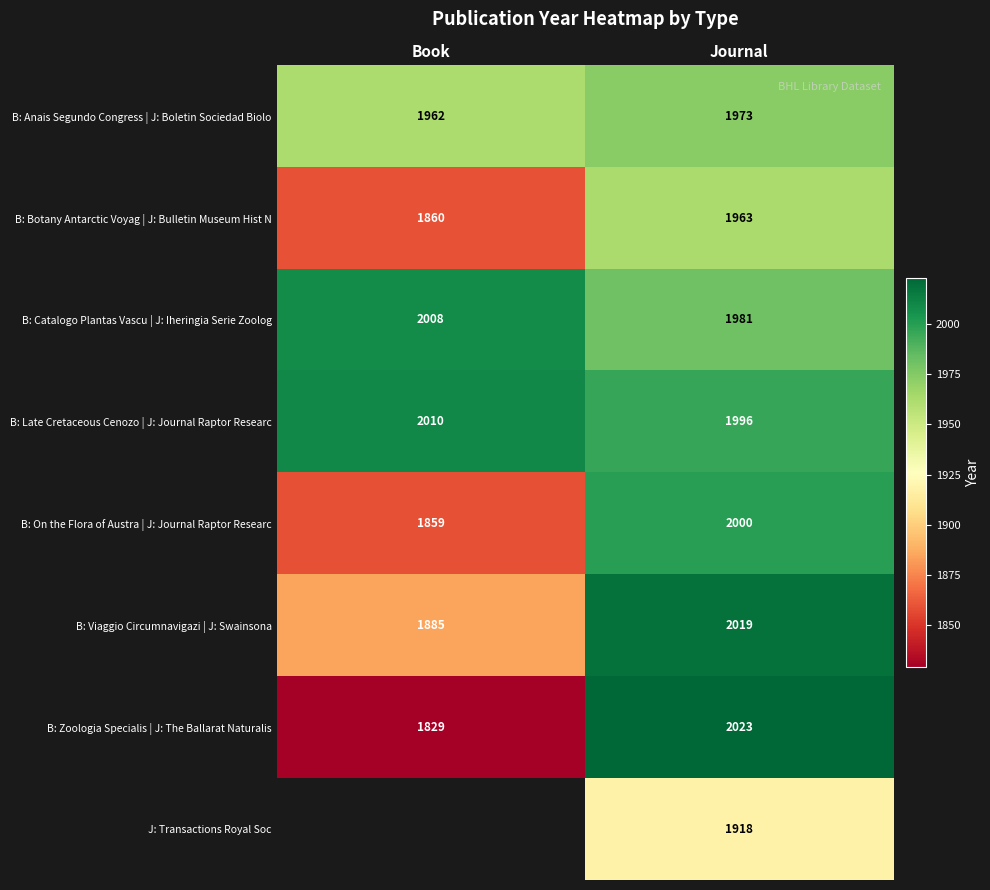

Which has a higher value, Book or Journal?

Journal